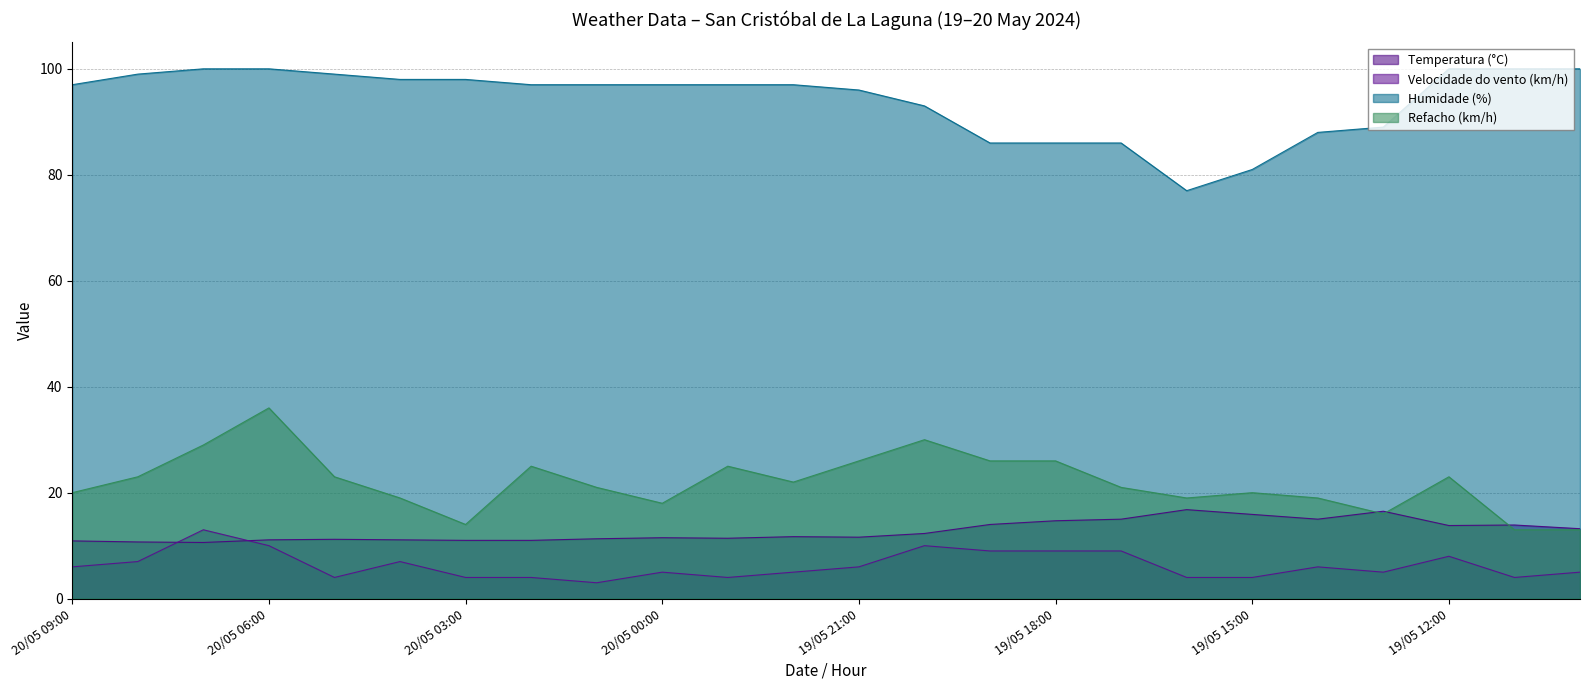

What is the label of the 16th point from the left?

19/05 18:00